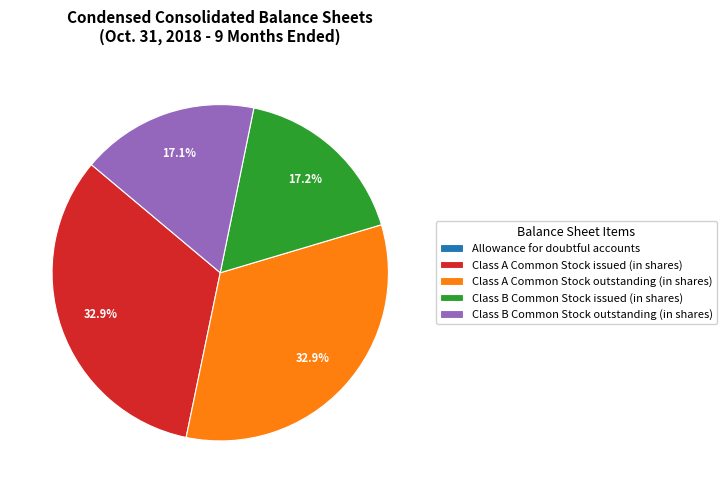

Approximately how many times larger is the value at Class A Common Stock outstanding (in shares) compared to Class B Common Stock outstanding (in shares)?

1.9